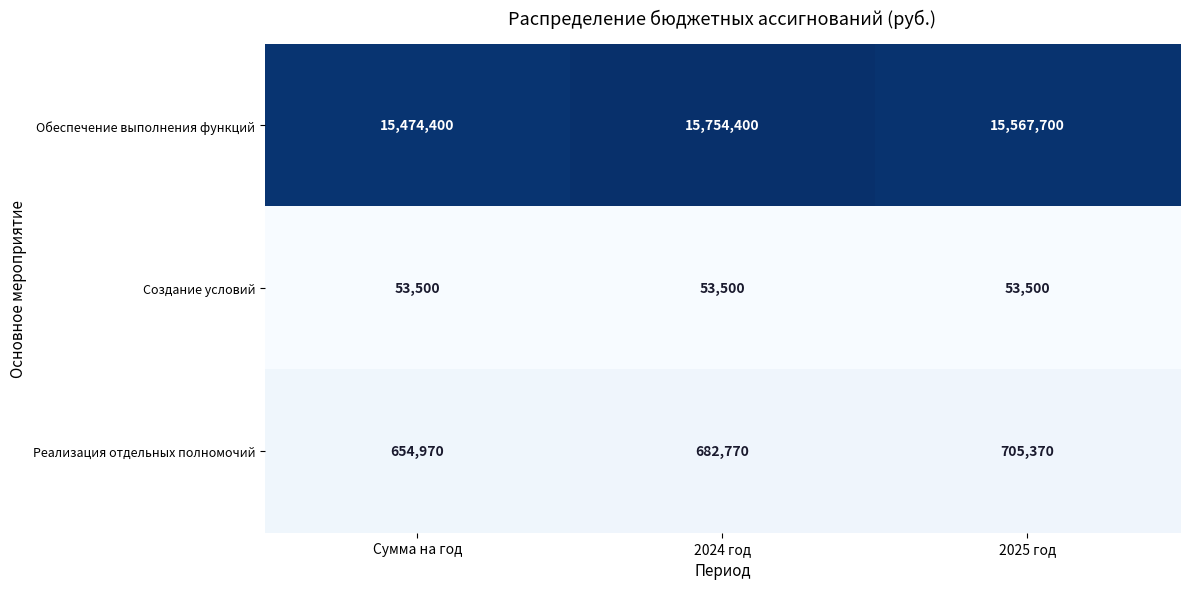

What is the maximum value shown in the chart?

15754400